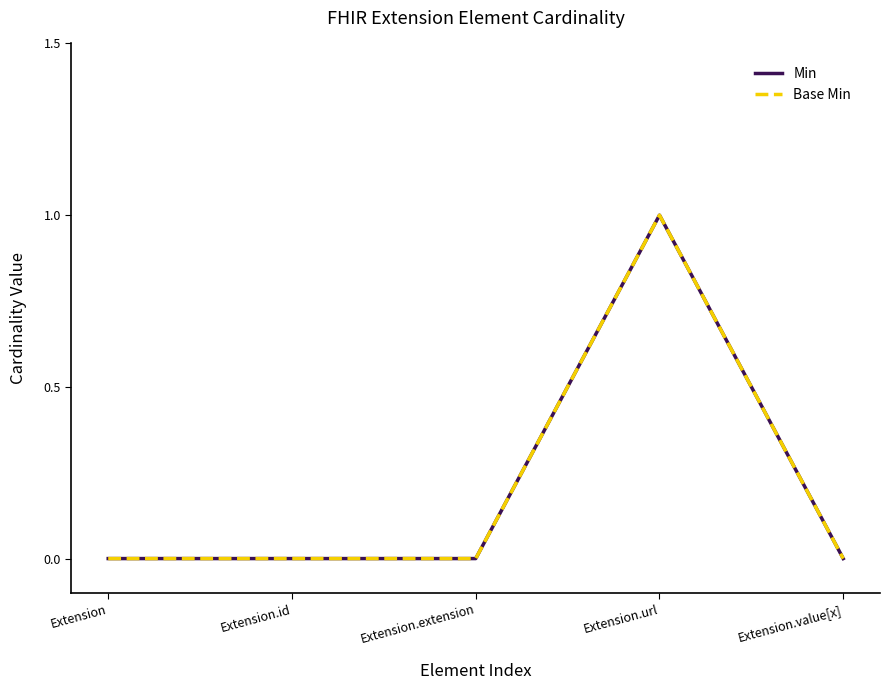

Reading left to right, what are all the values shown in this chart?

Min: Extension=0	Extension.id=0	Extension.extension=0	Extension.url=1	Extension.value[x]=0
Base Min: Extension=0	Extension.id=0	Extension.extension=0	Extension.url=1	Extension.value[x]=0